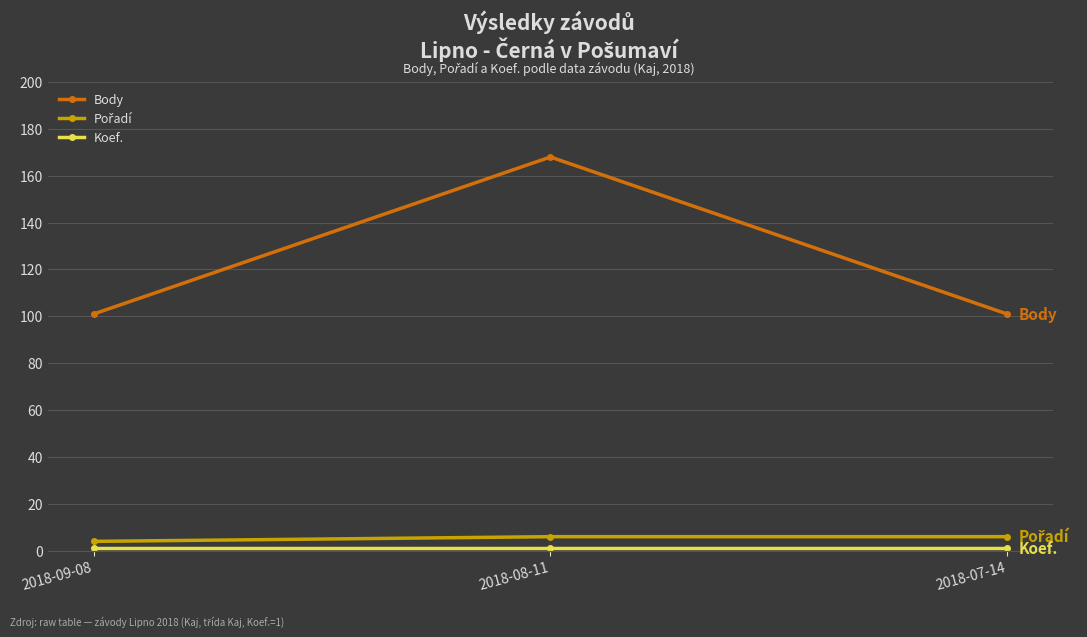

What is the greatest value displayed?

168